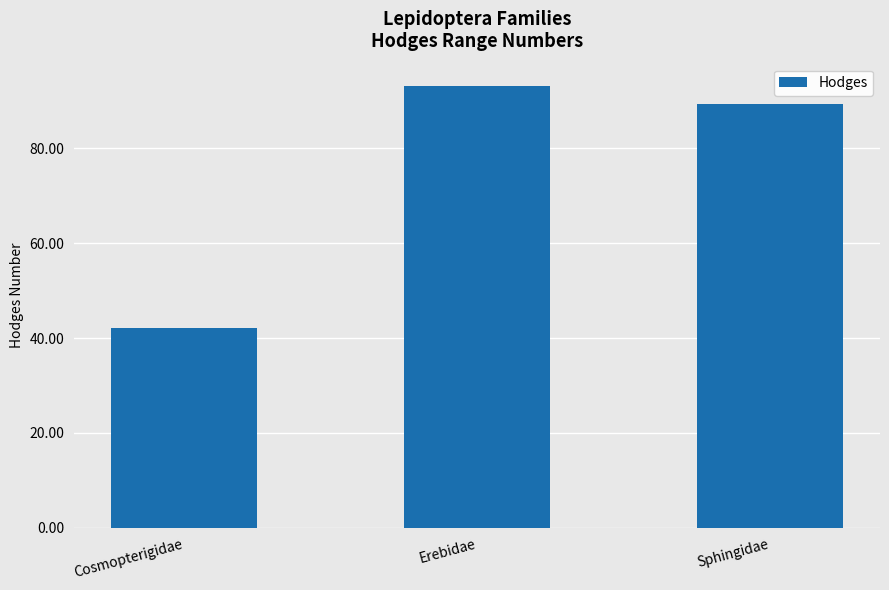

The value at Sphingidae is 122.8. True or false?

False